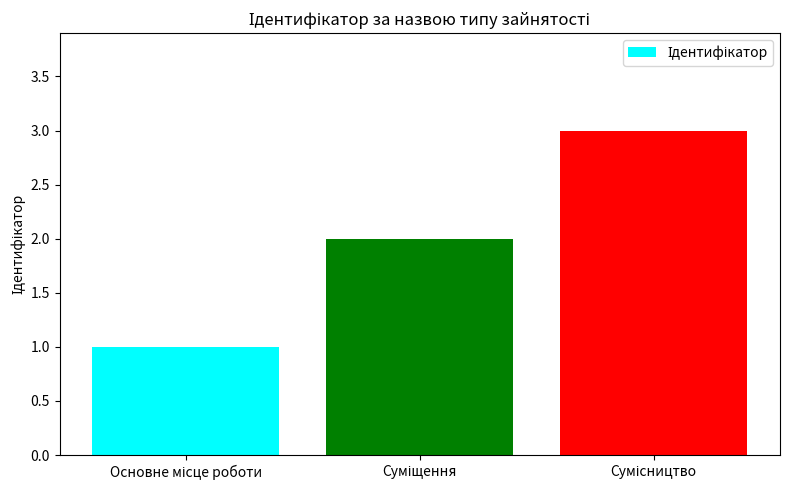

Does the chart contain any negative values?

No